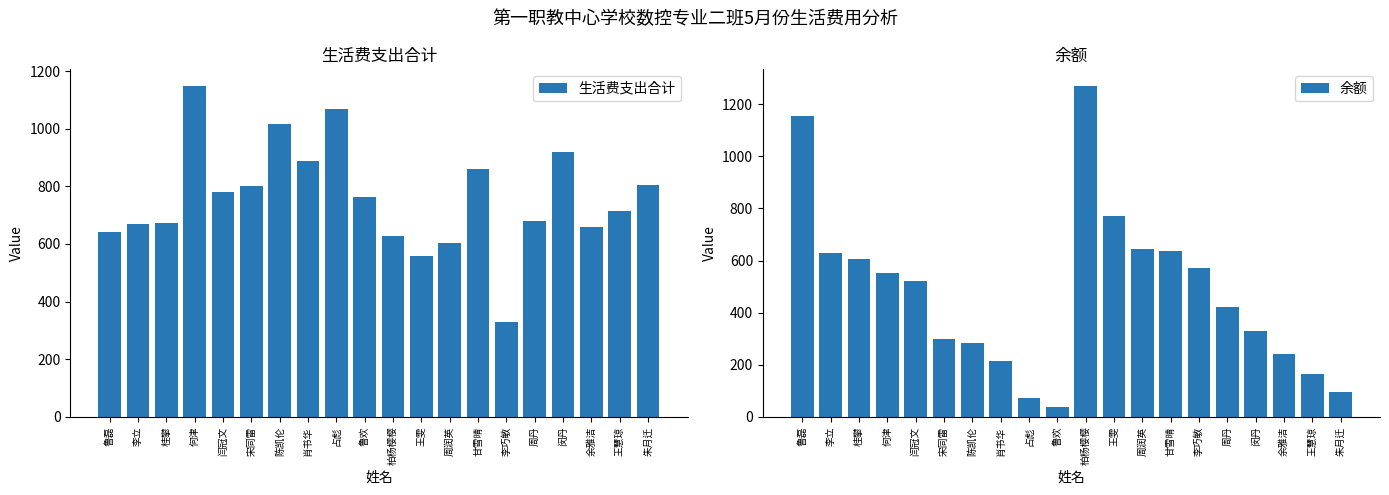

List the labels in order of 余额 value, smallest first.

鲁欢, 占彪, 朱月迁, 王慧琼, 肖书华, 余雅洁, 陈凯伦, 宋同雷, 闵丹, 周丹, 闫冠文, 何津, 李巧敏, 桂攀, 李立, 甘雪晴, 周润英, 王雯, 鲁磊, 柏杨樱樱